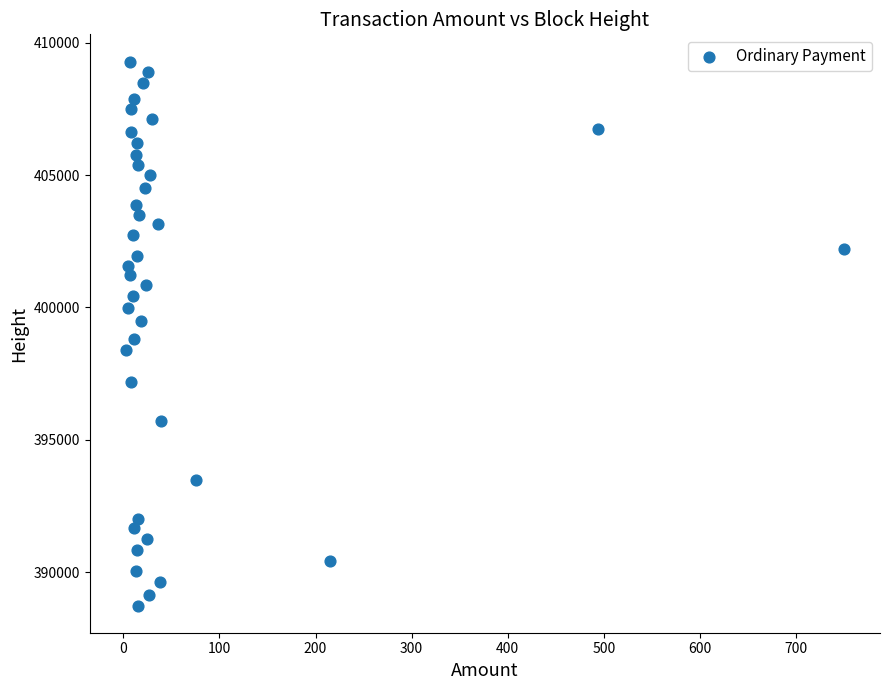

How many data points are displayed?

39